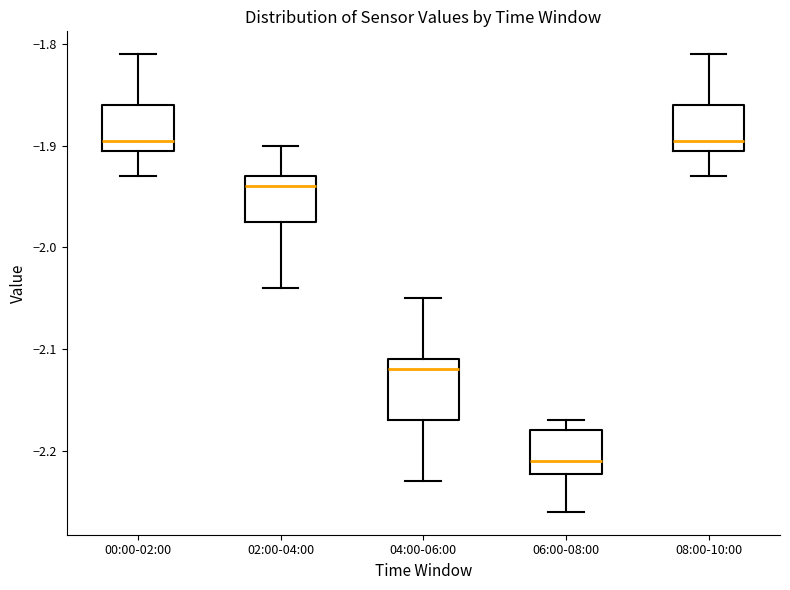

Reading left to right, transcribe this box plot: for each box, give where its median line is, the range the box spans, and where its two whiskers end, as read against the y-axis. The values are not printed on the chart, so give them approximately, as read against the axis.

00:00-02:00: median -1.89, box -1.90 to -1.86, whiskers -1.93 to -1.81
02:00-04:00: median -1.94, box -1.97 to -1.93, whiskers -2.04 to -1.90
04:00-06:00: median -2.12, box -2.17 to -2.11, whiskers -2.23 to -2.05
06:00-08:00: median -2.21, box -2.22 to -2.18, whiskers -2.26 to -2.17
08:00-10:00: median -1.89, box -1.90 to -1.86, whiskers -1.93 to -1.81